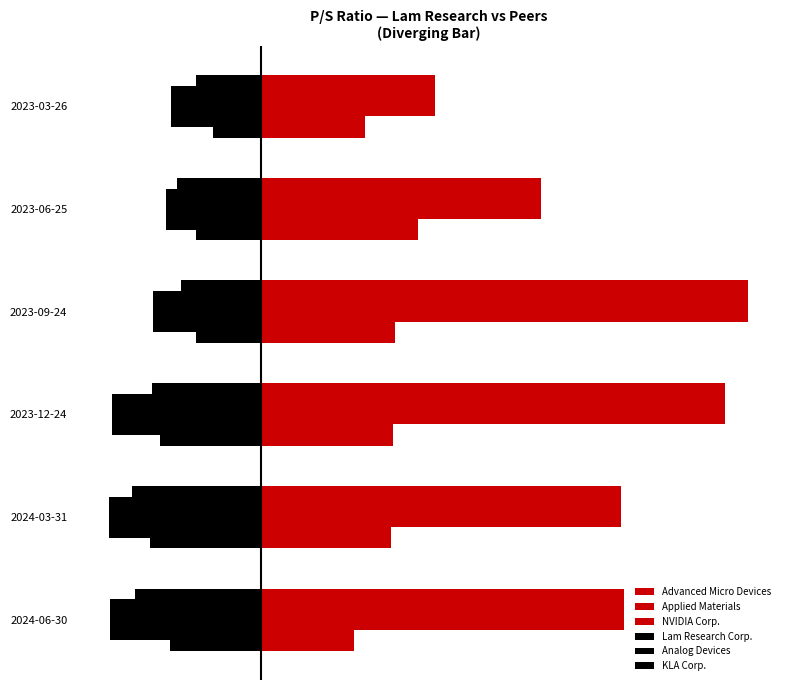

How many groups of bars are there?

6